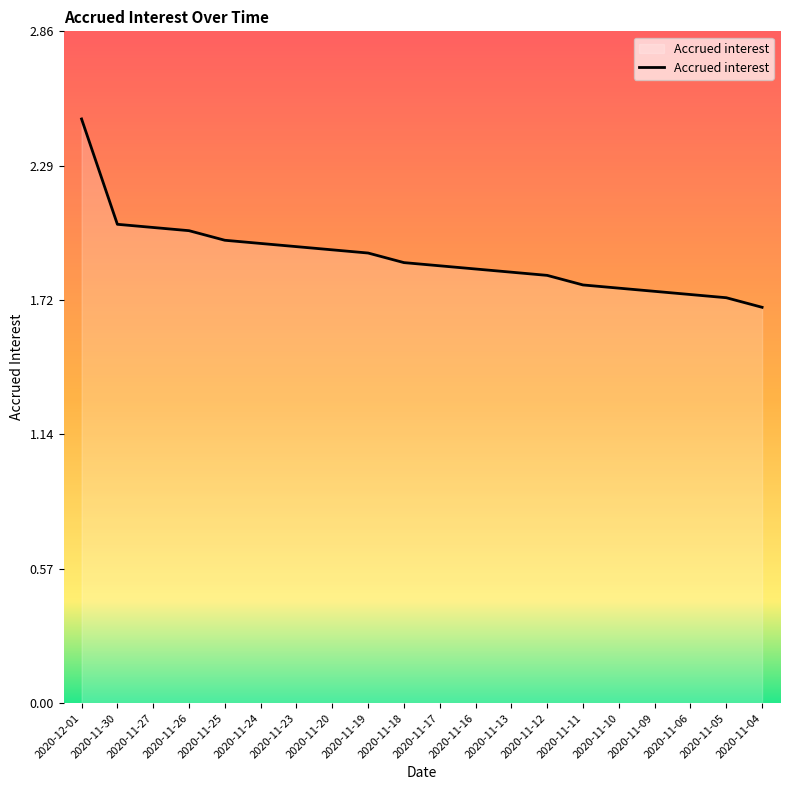

Does the chart have visible grid lines?

No